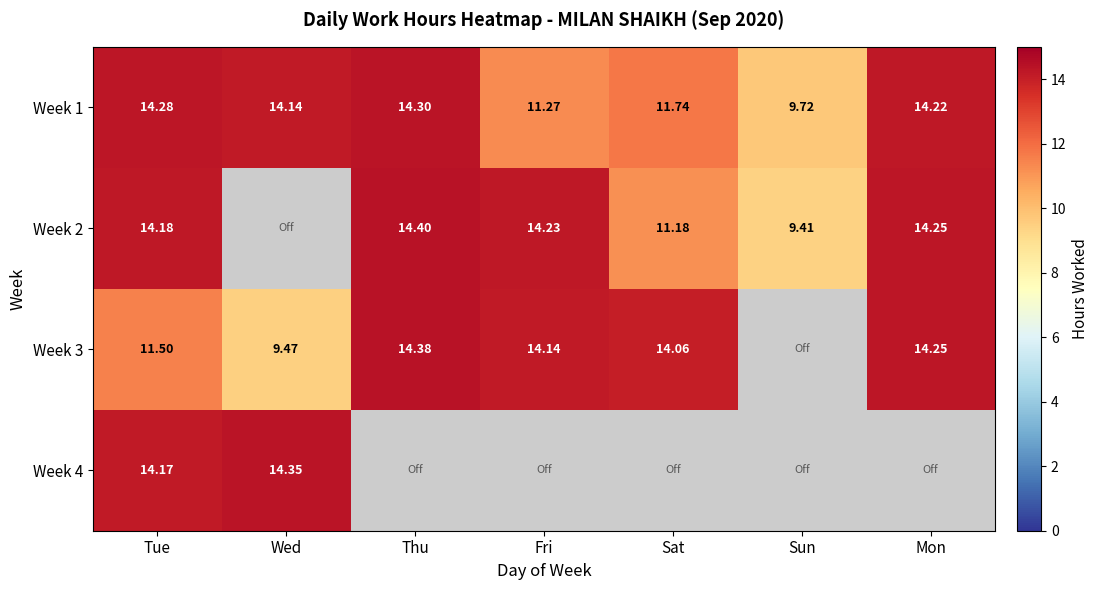

True or false: Week 2 has a value of 3.9 at Sun.

False